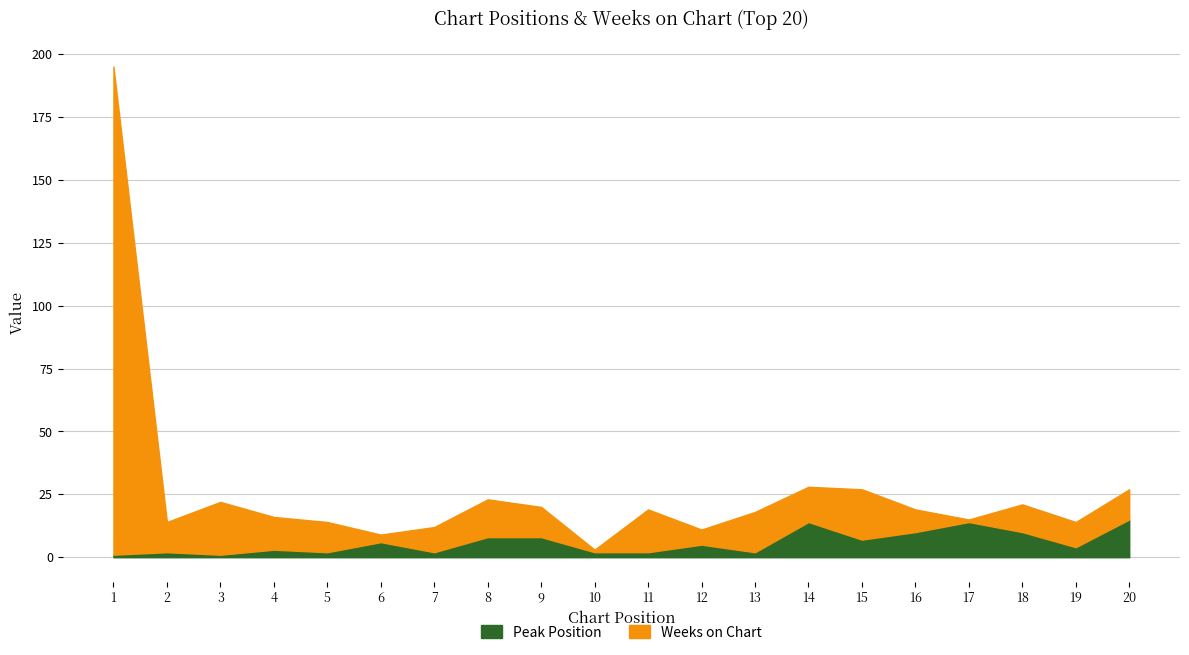

Rank the categories by Weeks on Chart value from highest to lowest.

1, 3, 15, 11, 13, 8, 14, 4, 2, 5, 9, 20, 18, 7, 19, 16, 12, 6, 10, 17